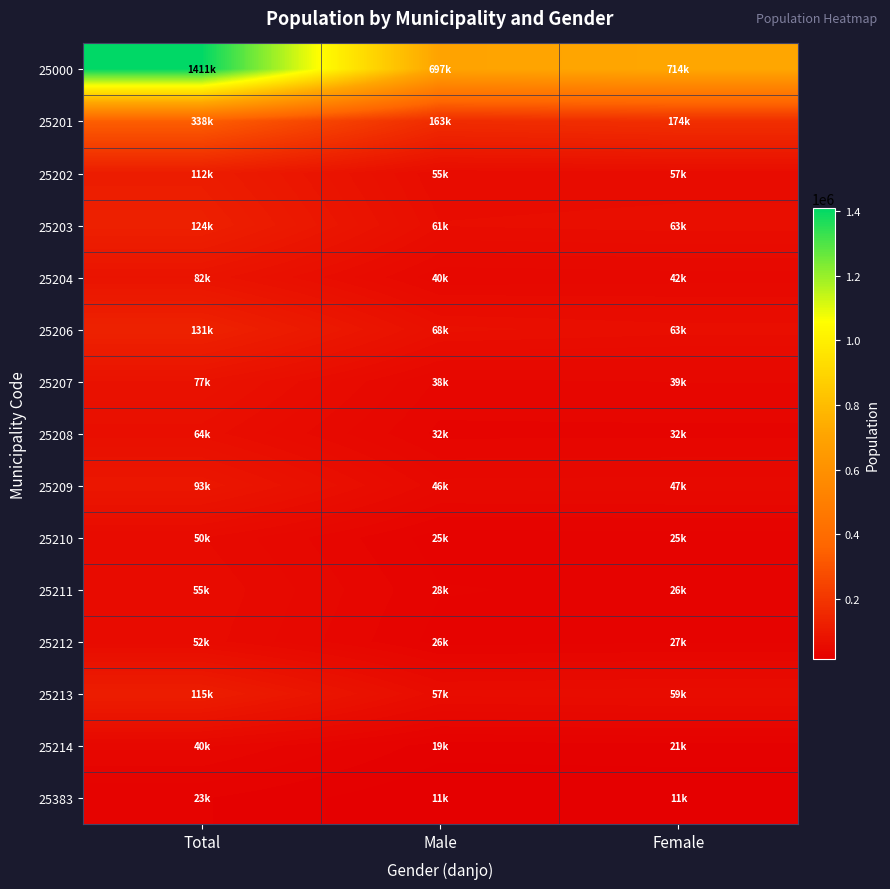

Between Total and Male, which series saw the biggest shift?

25000